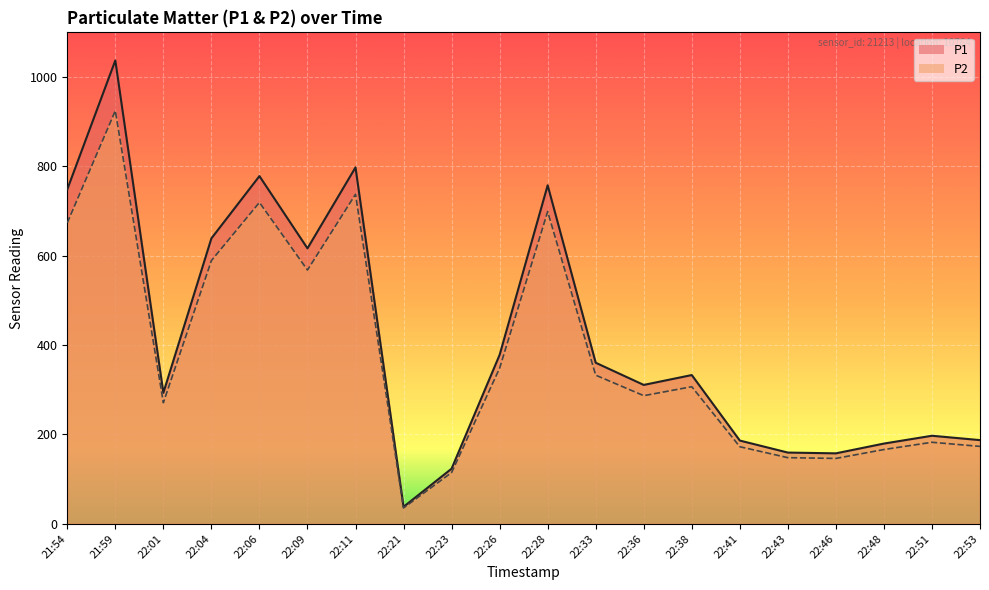

At which label does P1 reach its minimum?

22:21